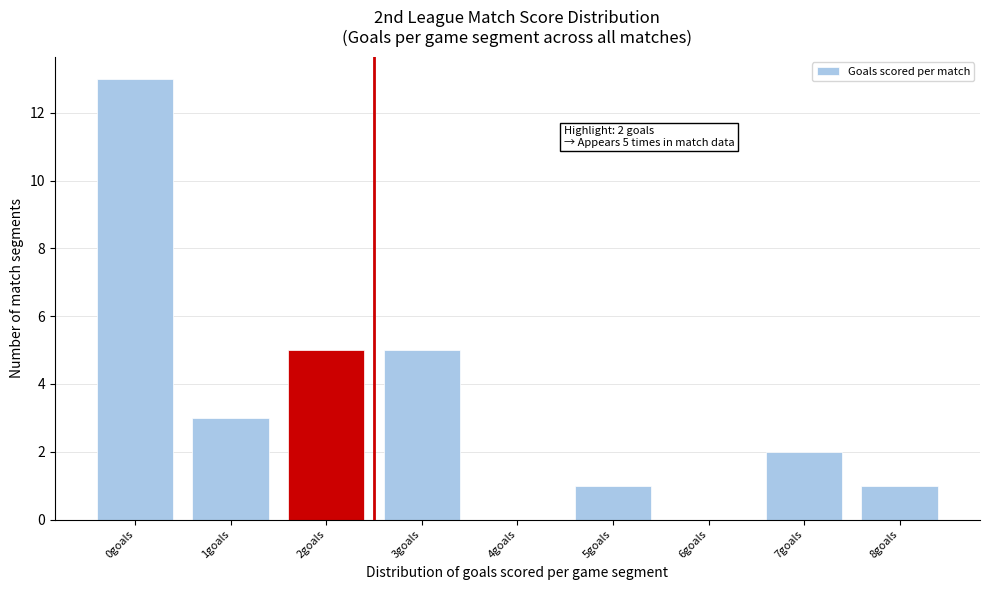

Reading right to left, what are all the values shown in this chart?

8goals=1	7goals=2	6goals=0	5goals=1	4goals=0	3goals=5	2goals=5	1goals=3	0goals=13